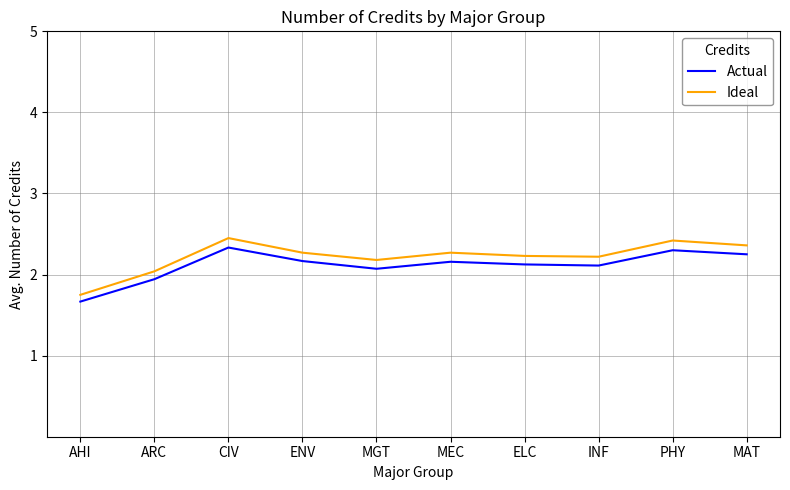

What is the smallest value displayed?

1.7